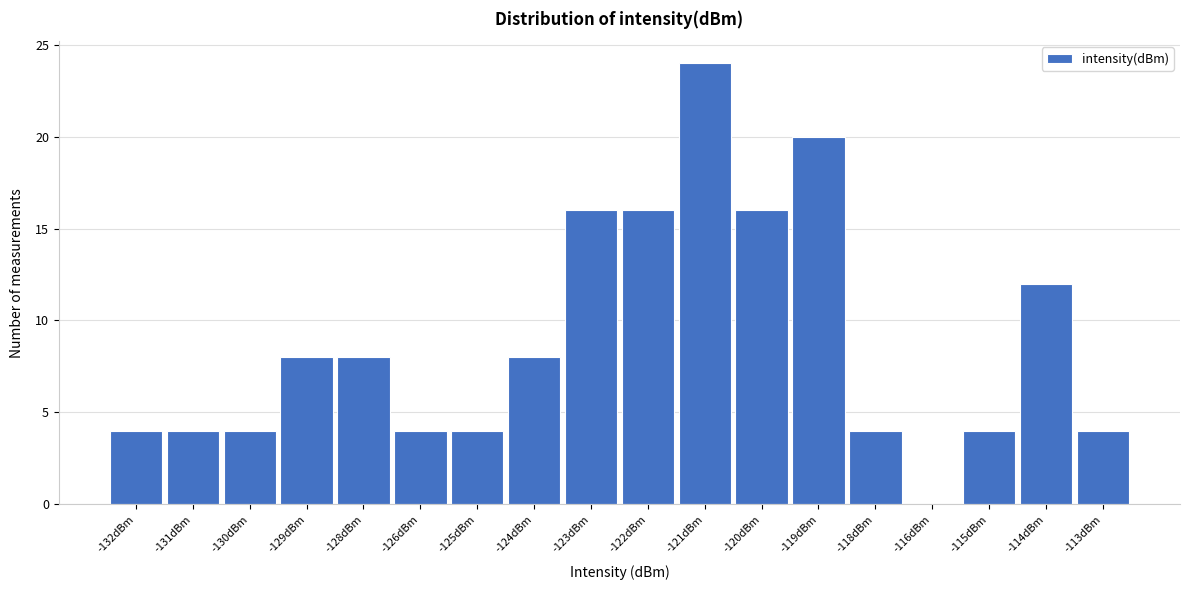

Reading left to right, what are all the values shown in this chart?

-132dBm=4	-131dBm=4	-130dBm=4	-129dBm=8	-128dBm=8	-126dBm=4	-125dBm=4	-124dBm=8	-123dBm=16	-122dBm=16	-121dBm=24	-120dBm=16	-119dBm=20	-118dBm=4	-116dBm=0	-115dBm=4	-114dBm=12	-113dBm=4